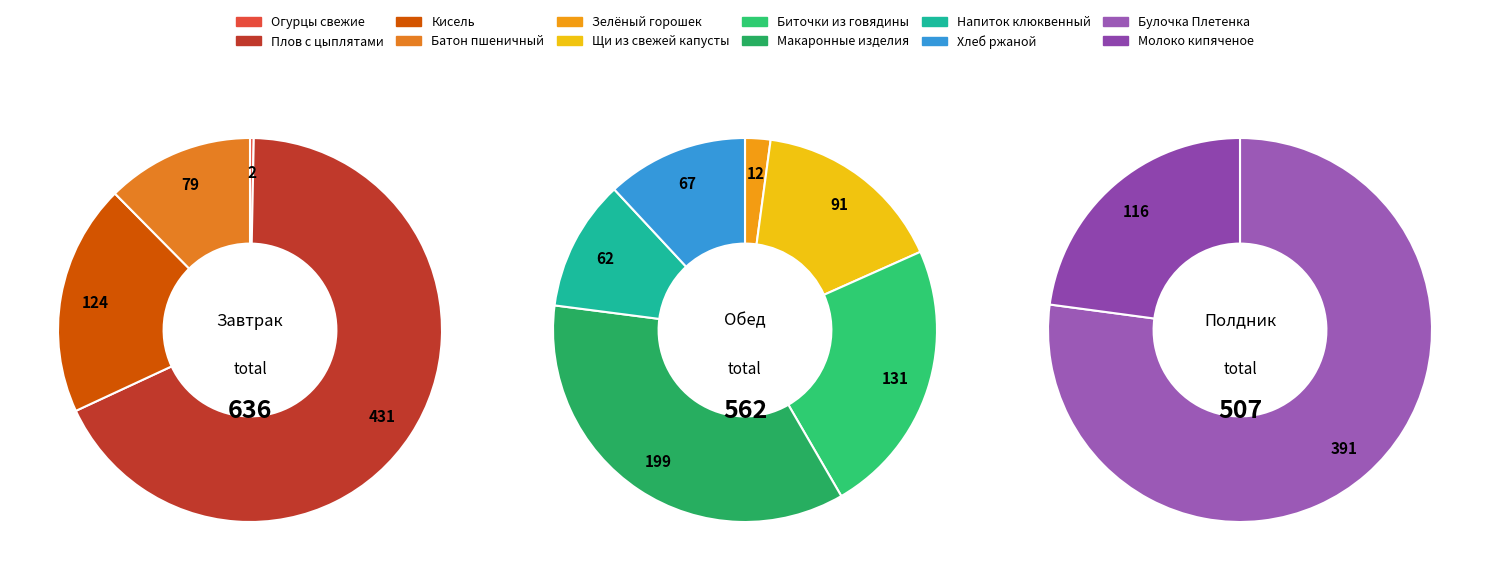

To the nearest percent, what is the average slice percentage?

8%